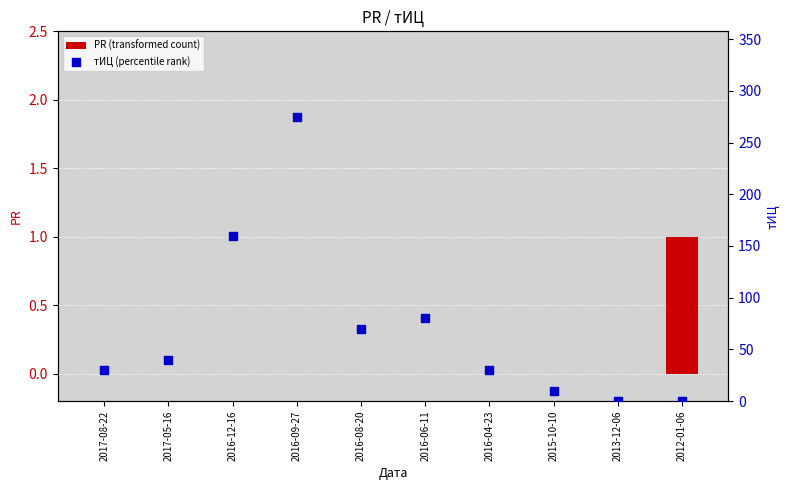

At which category is the sum across all series the highest?

2016-09-27